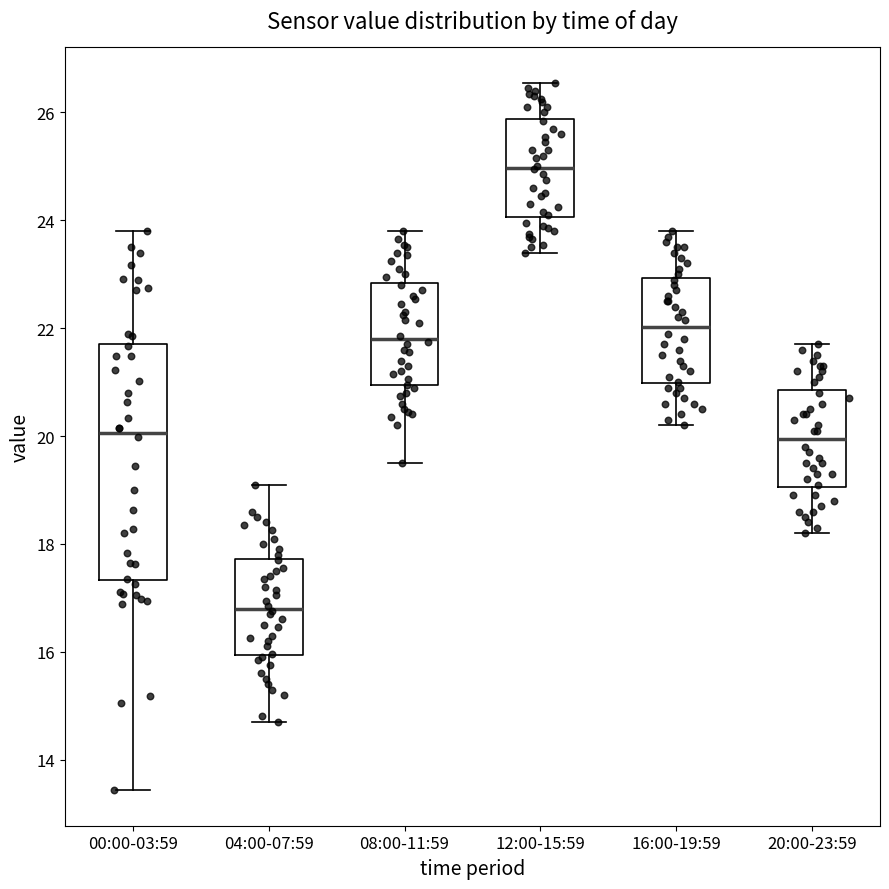

Where does the lower whisker of the box for 12:00-15:59 end on the y-axis? The values are not printed on the chart, so give them approximately, as read against the axis.

23.4